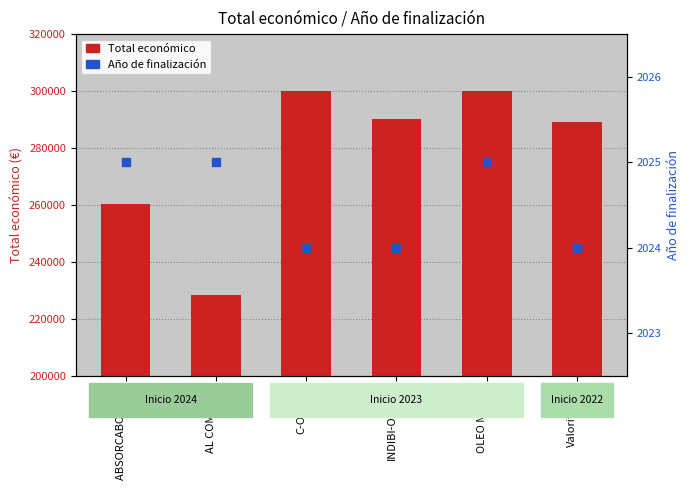

Which series reaches the maximum Y coordinate?

Total económico